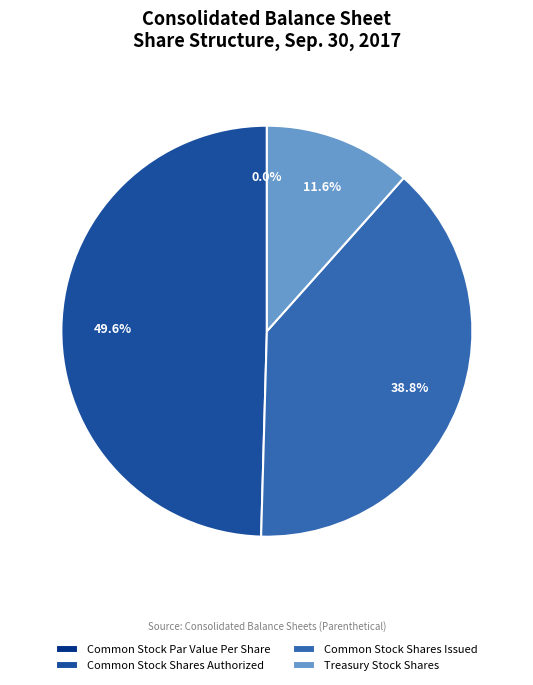

Which has a higher value, Common Stock Shares Issued or Common Stock Shares Authorized?

Common Stock Shares Authorized